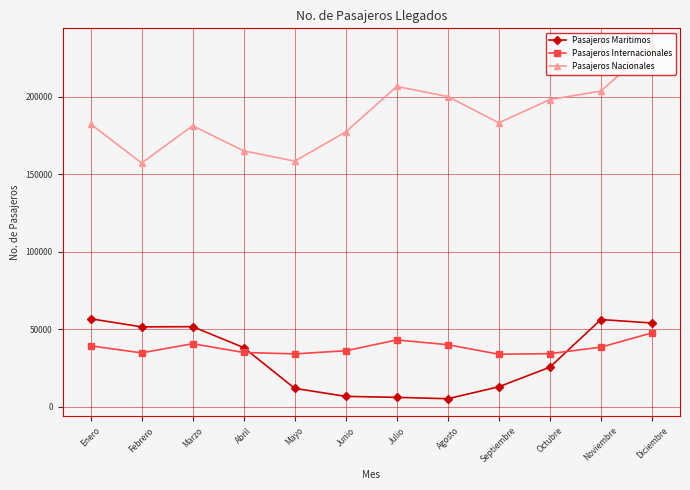

What value does the Pasajeros Maritimos series have at Marzo?

51567